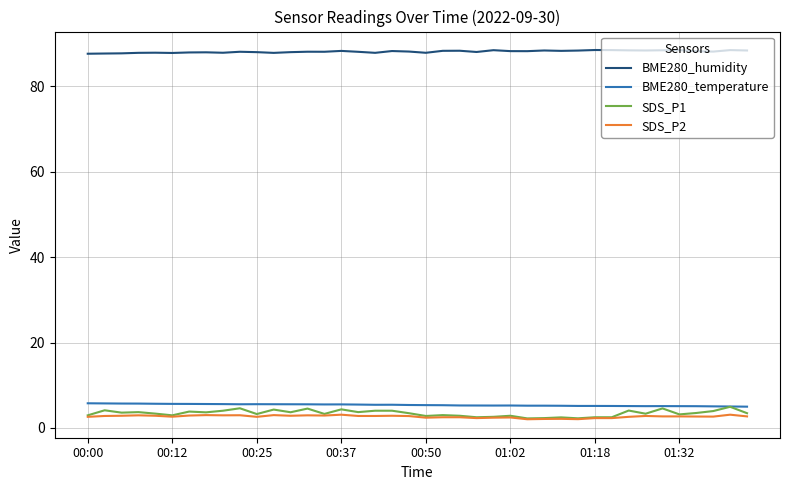

Which series has the largest total across all categories?

BME280_humidity